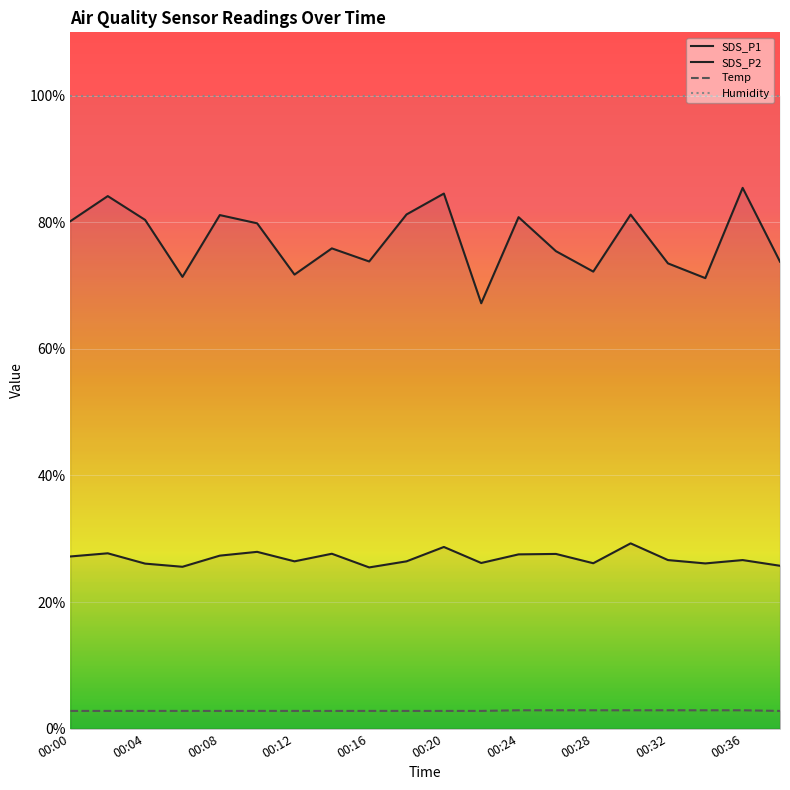

What is the difference between the maximum and minimum values in the SDS_P2 series?

3.8